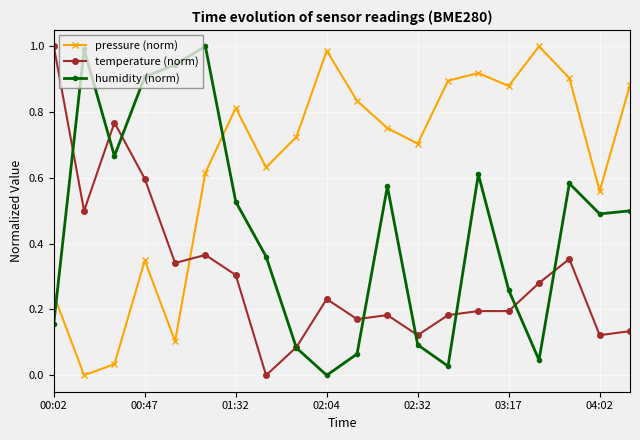

How many times do pressure (norm) and humidity (norm) cross each other?

2